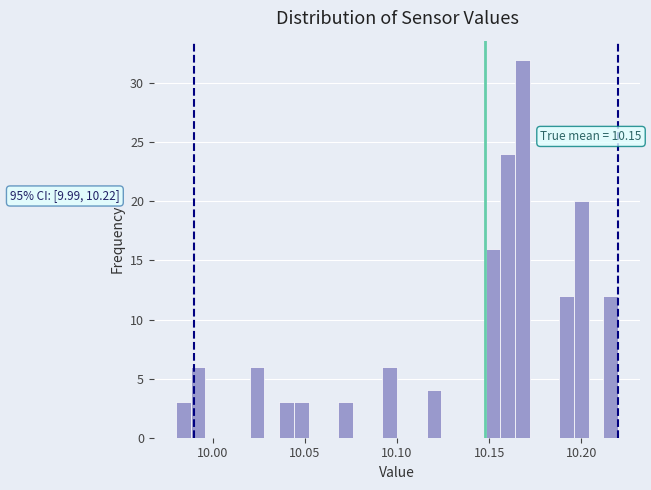

Read against the x-axis, roughly where is the centre of the tallest bar?

10.170